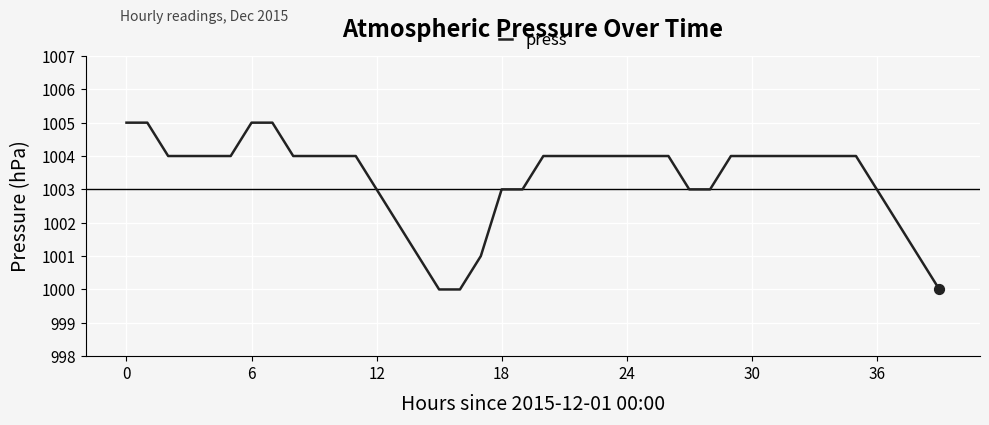

What is the maximum value shown in the chart?

1005